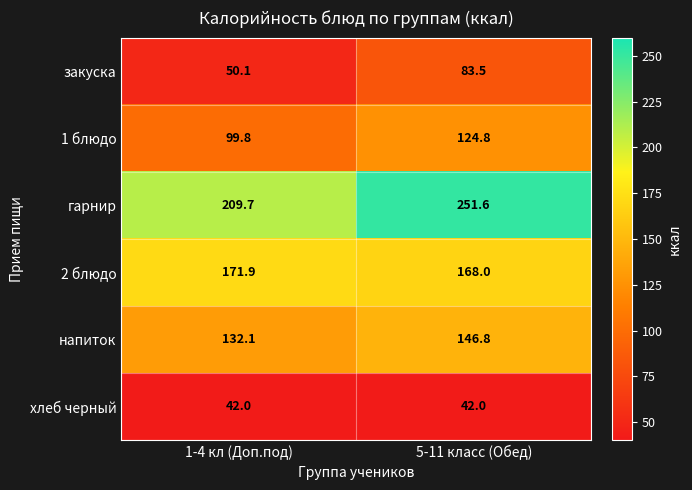

At how many categories does at least one series exceed 242?

1